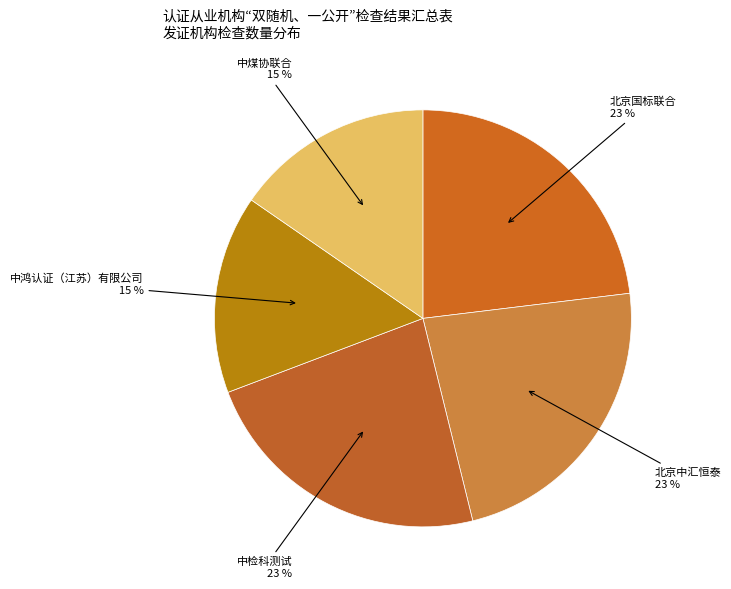

To the nearest percent, what is the average slice percentage?

20%